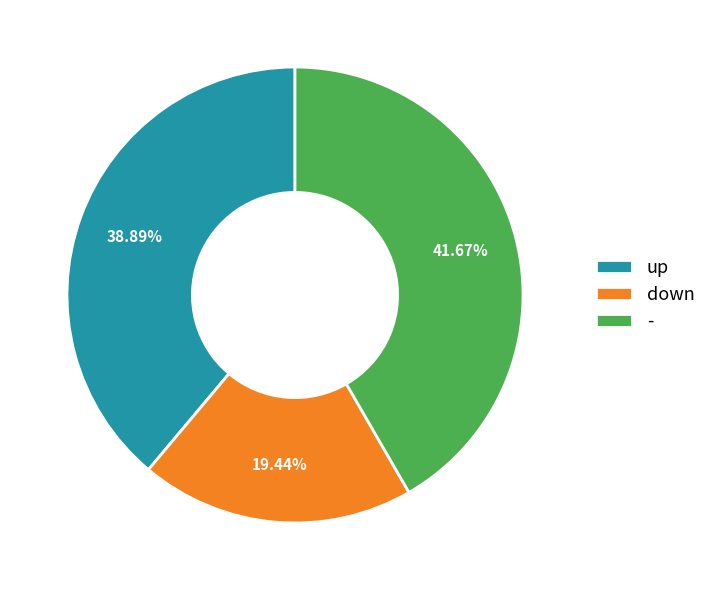

To the nearest percent, what percentage of the pie is down?

19%